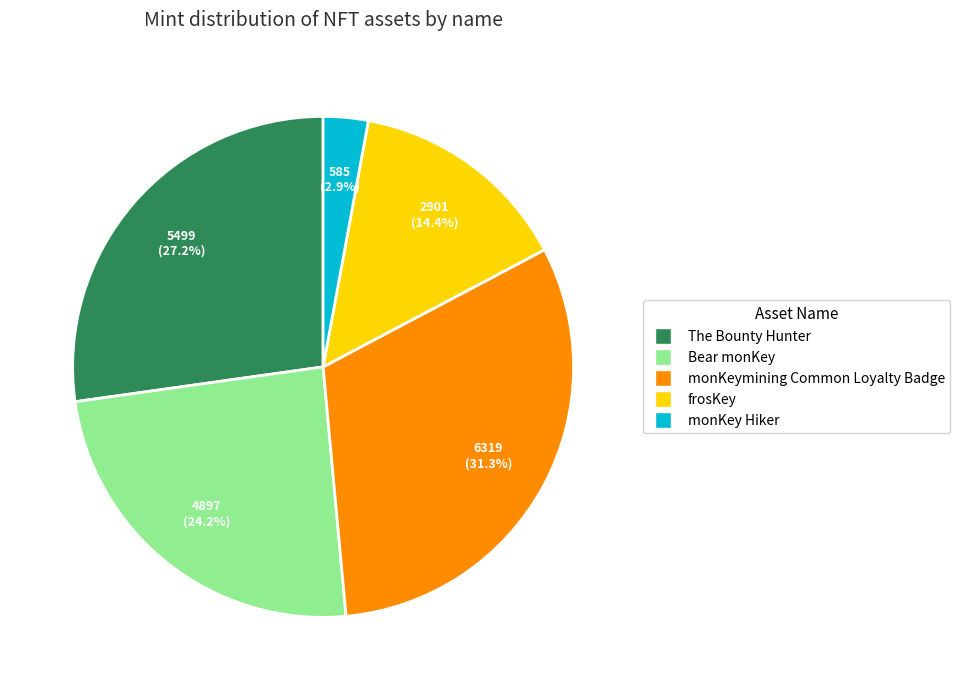

What is the smallest slice in the pie chart?

monKey Hiker